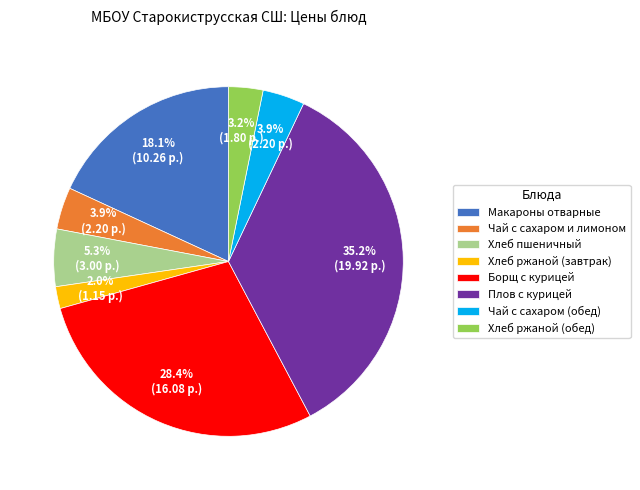

Is the sum of Макароны отварные and Хлеб пшеничный greater than half?

No